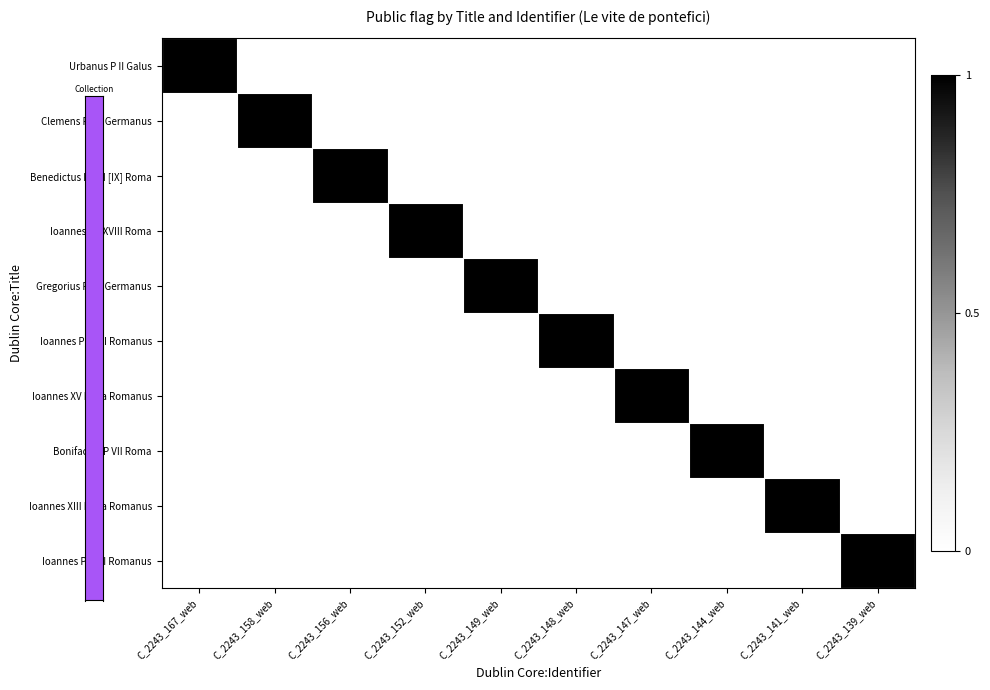

Count the number of data series in this chart.

10